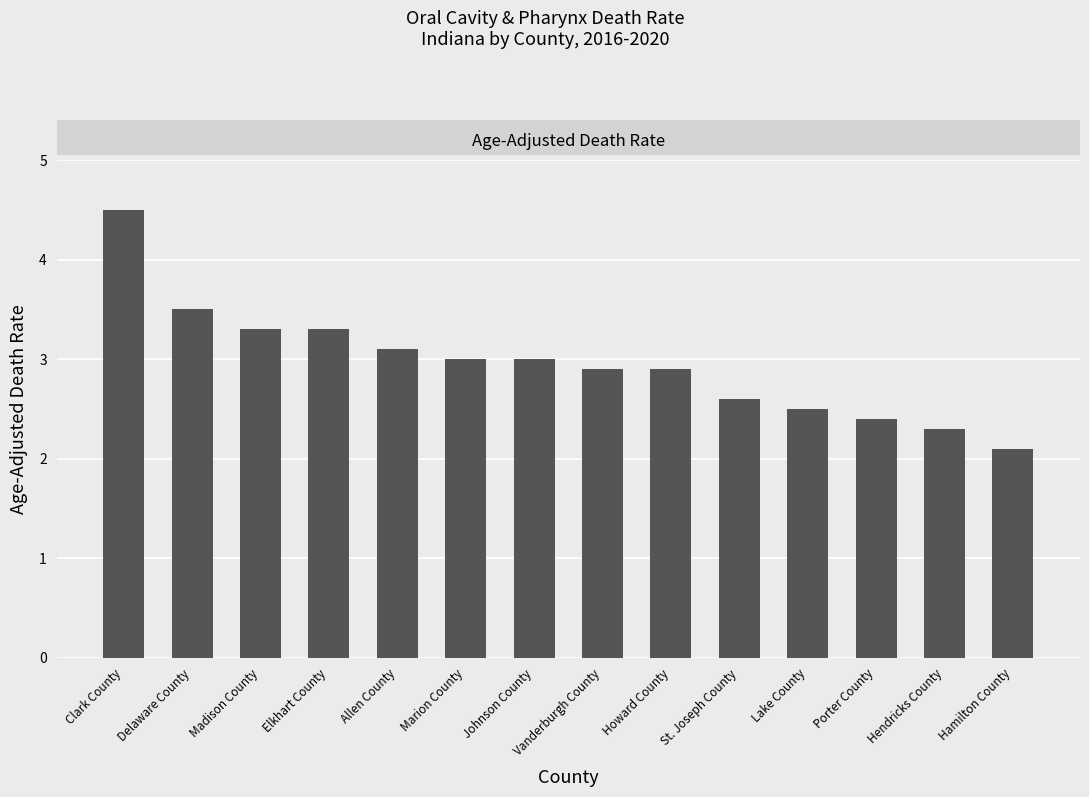

What is the greatest value displayed?

4.5